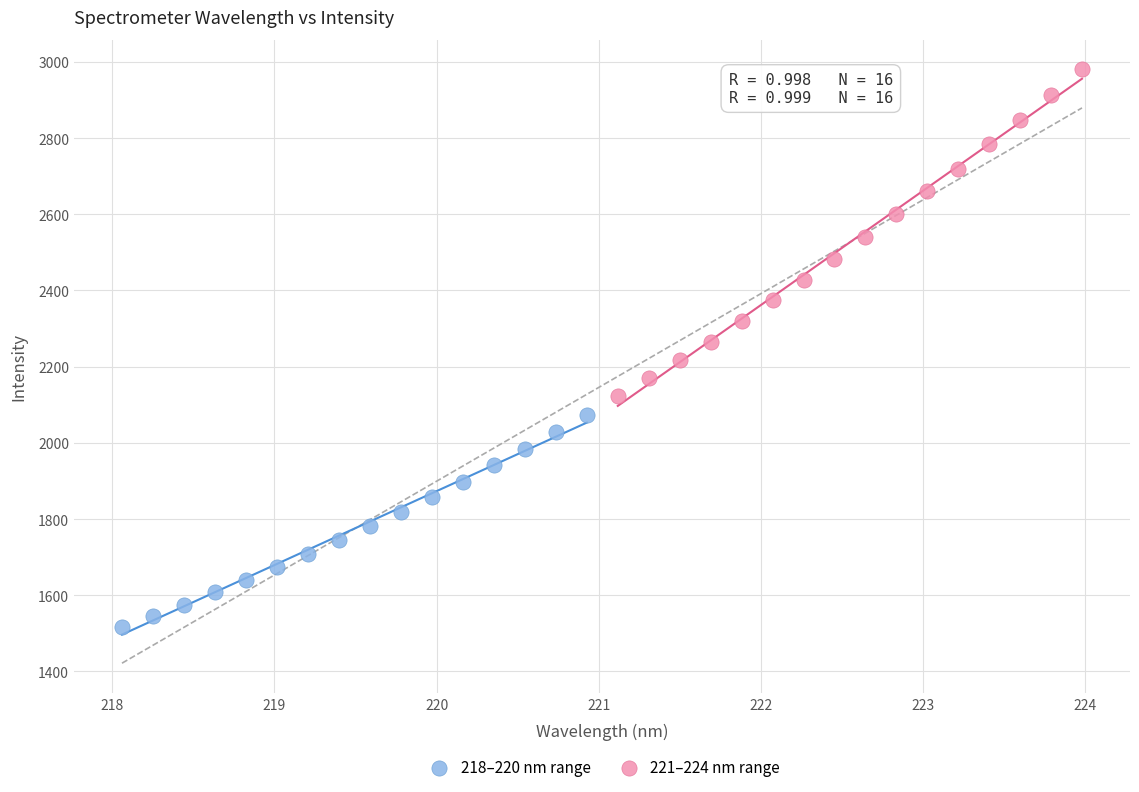

Which series has the largest Y range (max minus min)?

221–224 nm range